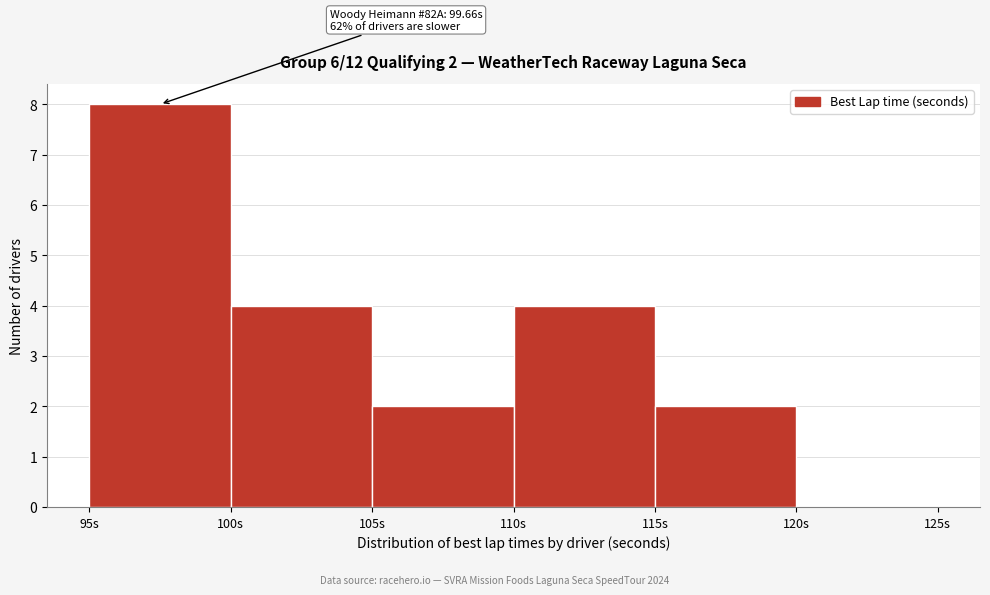

Over which range of the x-axis is the bar tallest?

95 to 100